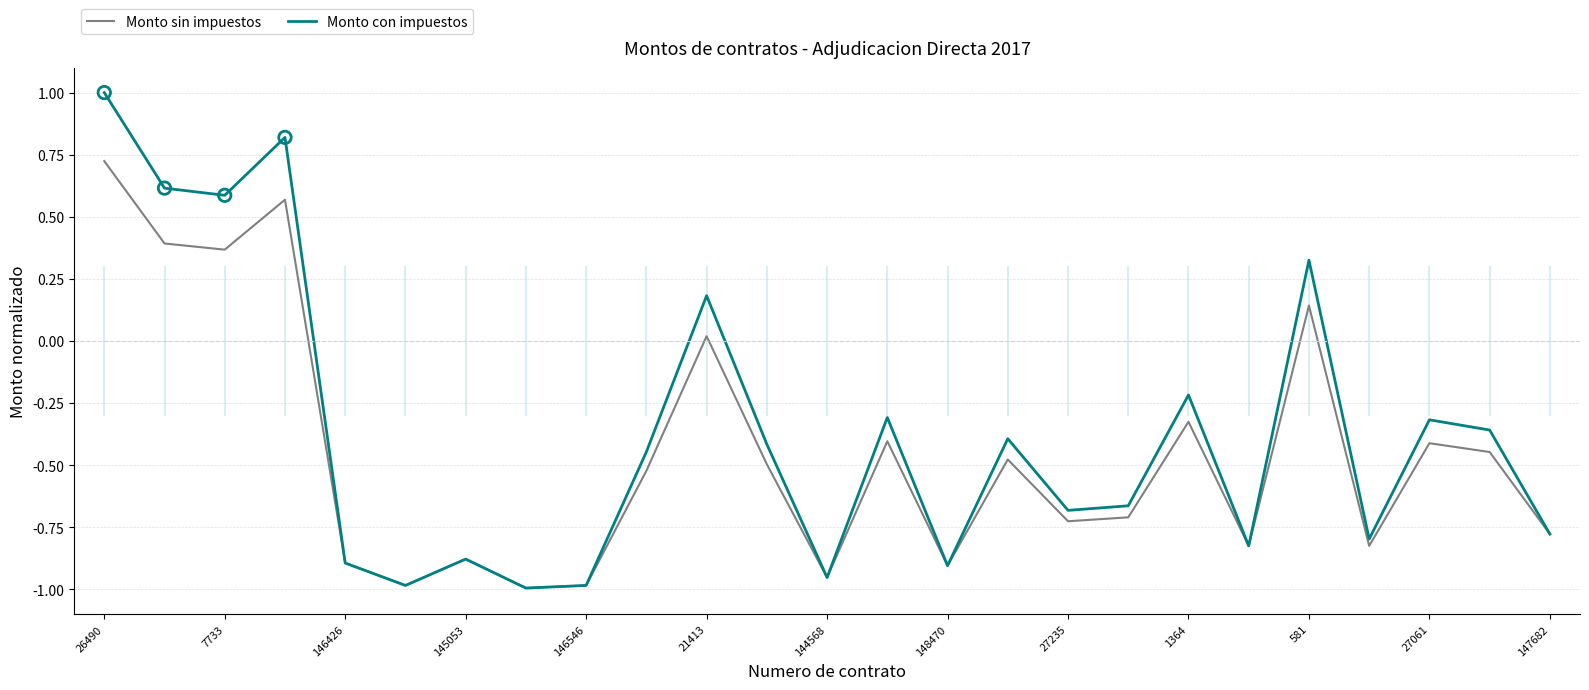

Which series has the largest Y range (max minus min)?

Monto con impuestos